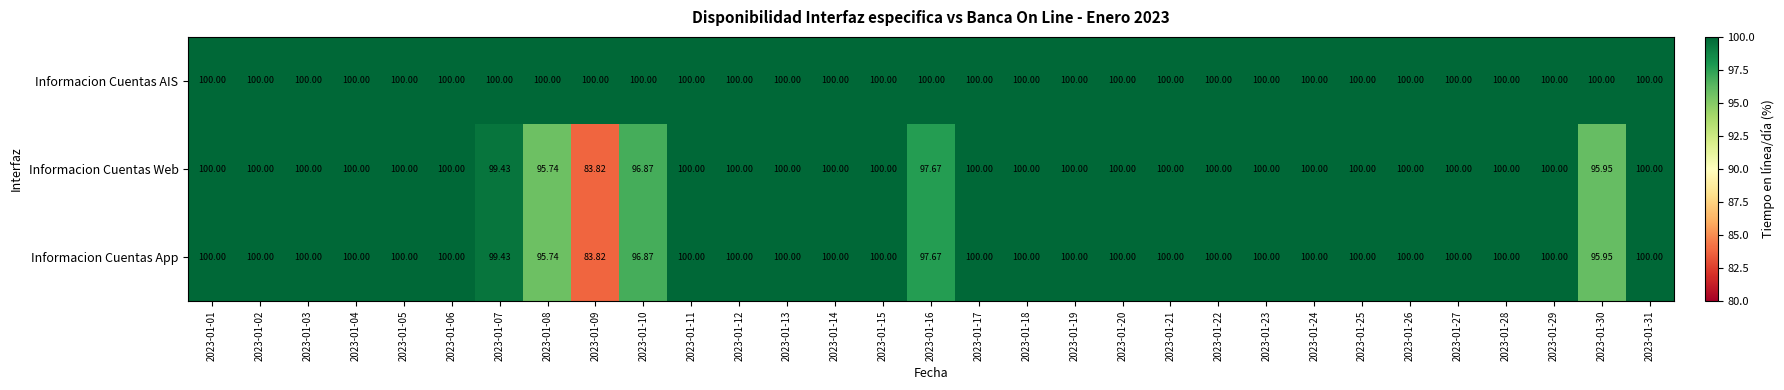

Which series has the largest total across all categories?

Informacion Cuentas AIS